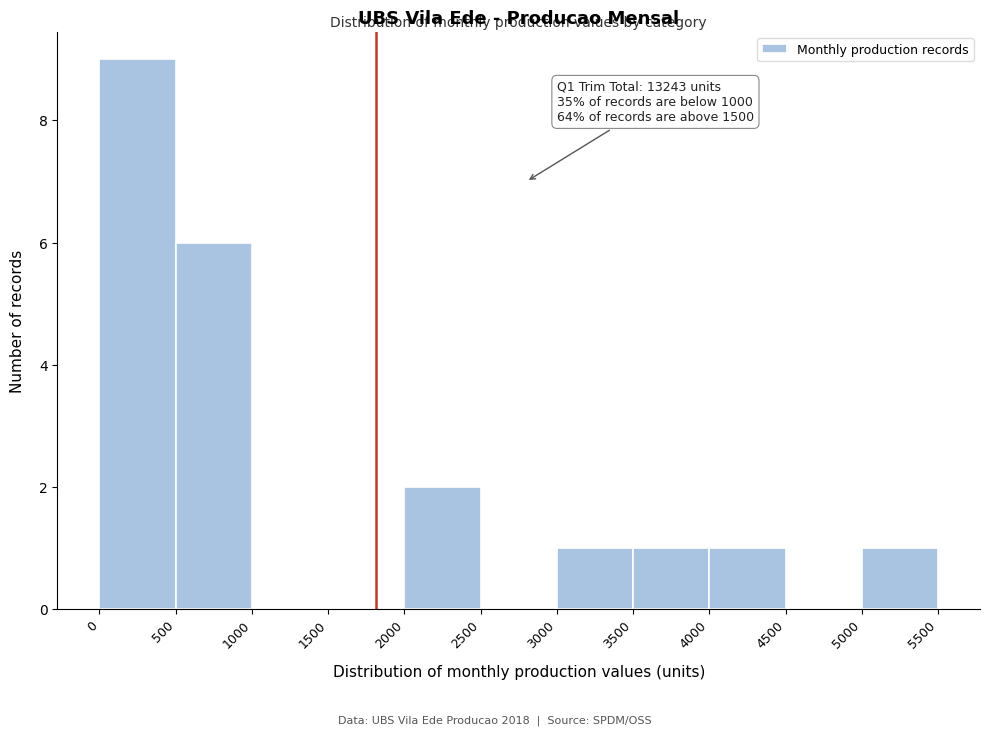

Over which range of the x-axis is the bar tallest?

0 to 500